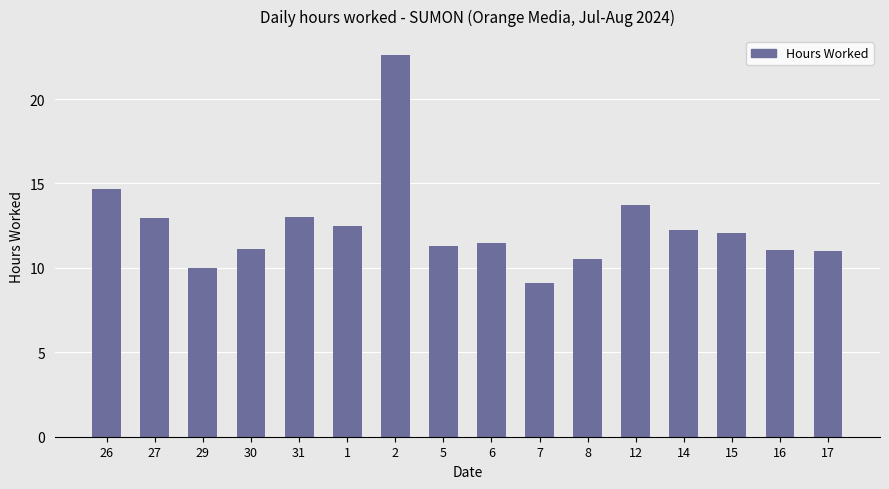

How many values exceed 12?

8